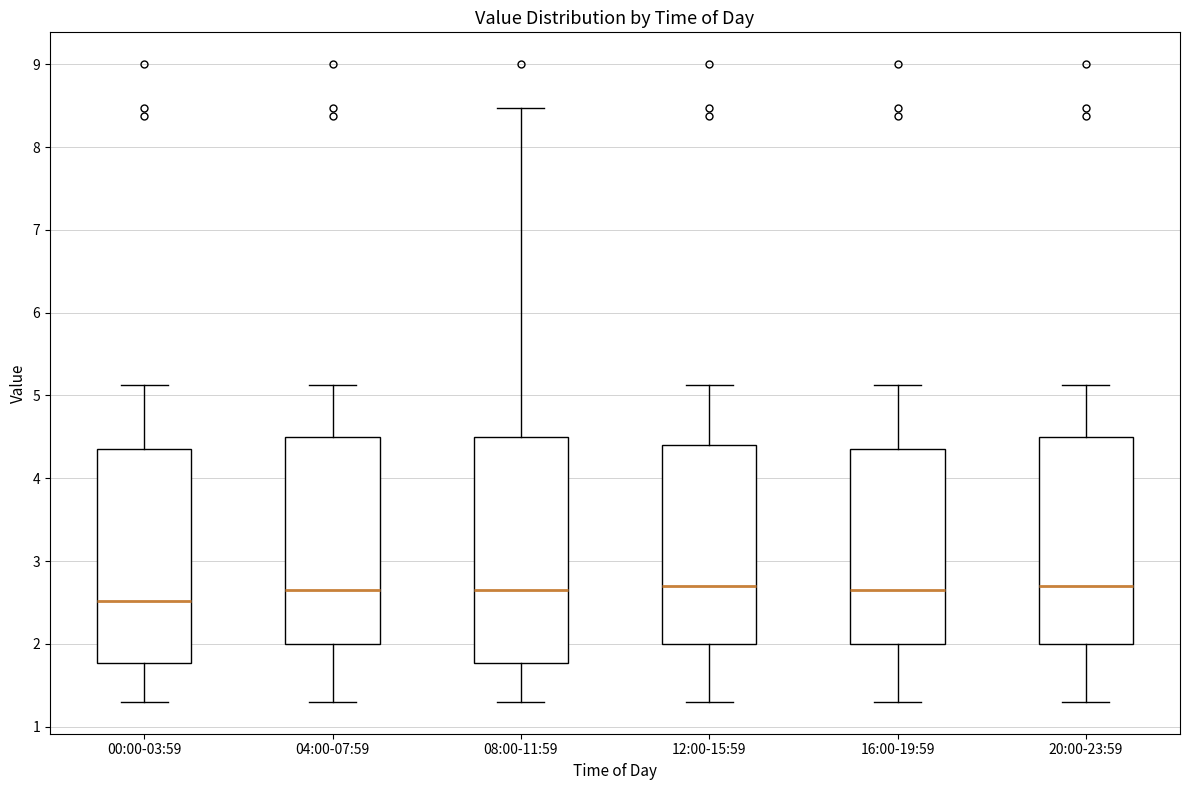

Reading left to right, transcribe this box plot: for each box, give where its median line is, the range the box spans, and where its two whiskers end, as read against the y-axis. The values are not printed on the chart, so give them approximately, as read against the axis.

00:00-03:59: median 2.5, box 1.8 to 4.3, whiskers 1.3 to 5.1
04:00-07:59: median 2.7, box 2.0 to 4.5, whiskers 1.3 to 5.1
08:00-11:59: median 2.7, box 1.8 to 4.5, whiskers 1.3 to 8.5
12:00-15:59: median 2.7, box 2.0 to 4.4, whiskers 1.3 to 5.1
16:00-19:59: median 2.7, box 2.0 to 4.3, whiskers 1.3 to 5.1
20:00-23:59: median 2.7, box 2.0 to 4.5, whiskers 1.3 to 5.1